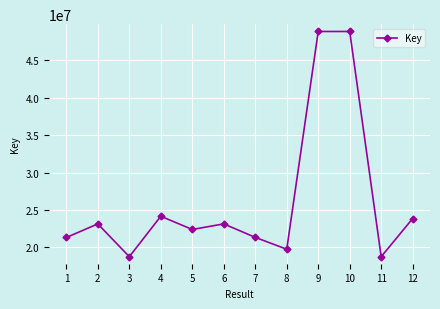

How many distinct data groups are displayed?

1